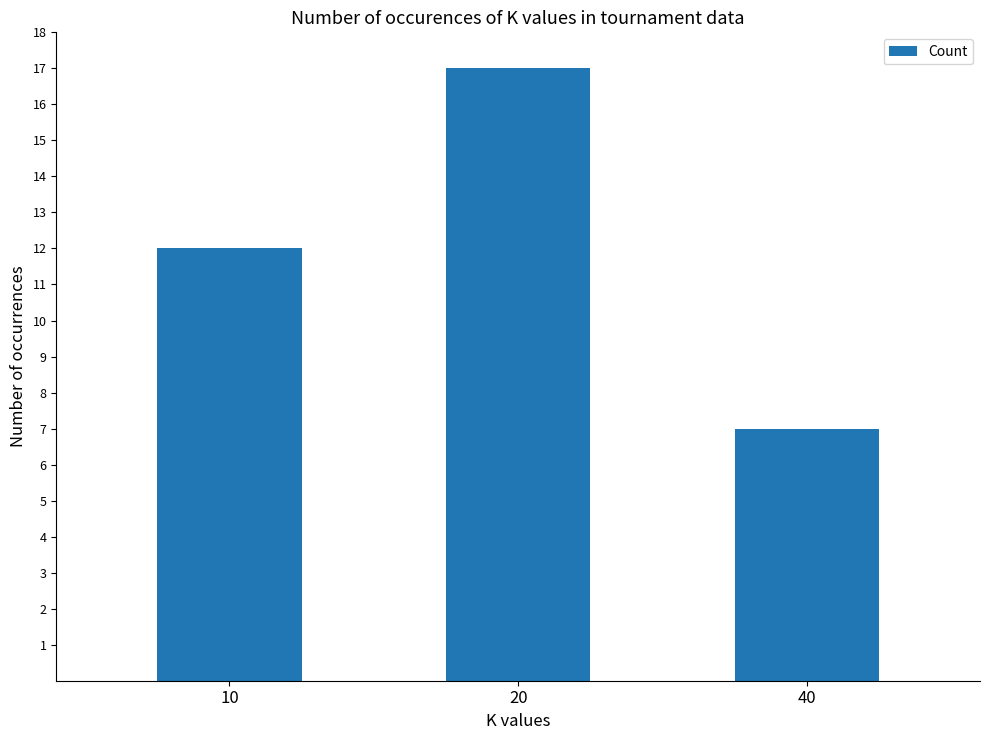

Which has a higher value, 20 or 10?

20